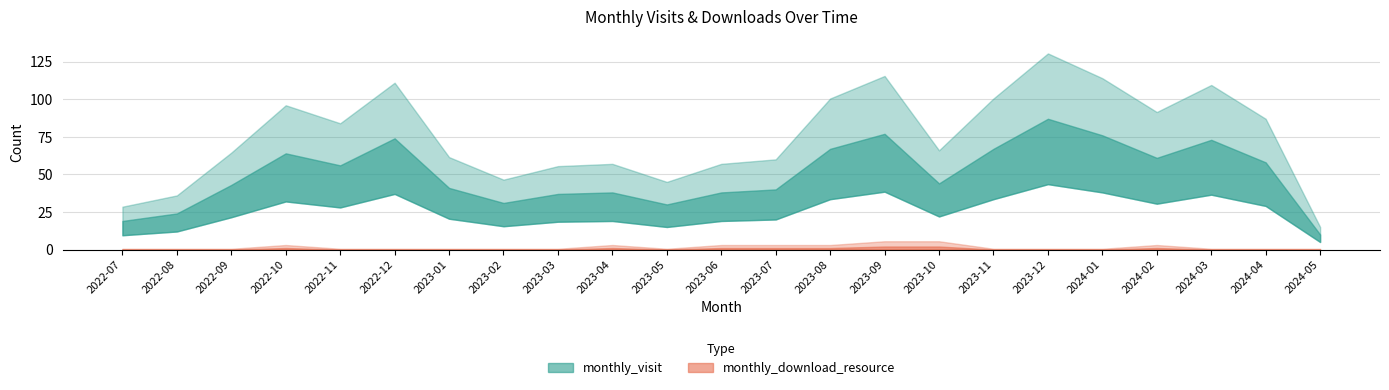

Where is the first local maximum for monthly_visit?

2022-10